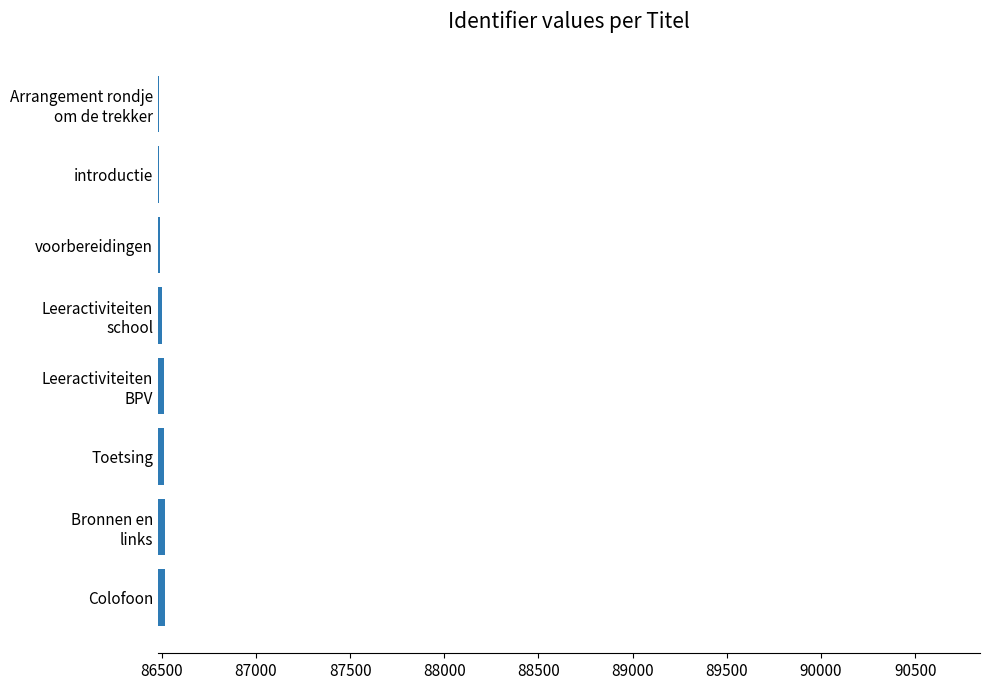

What is the minimum value shown in the chart?

86485